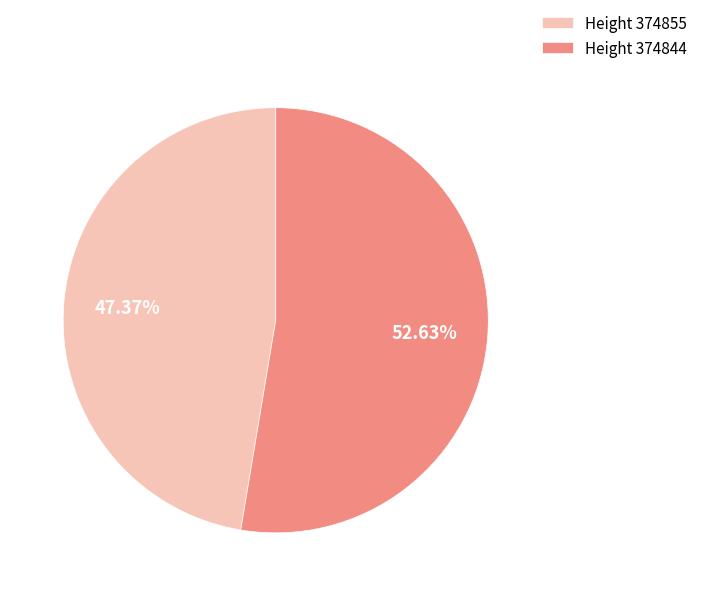

Rank the categories by value from lowest to highest.

Height 374855, Height 374844